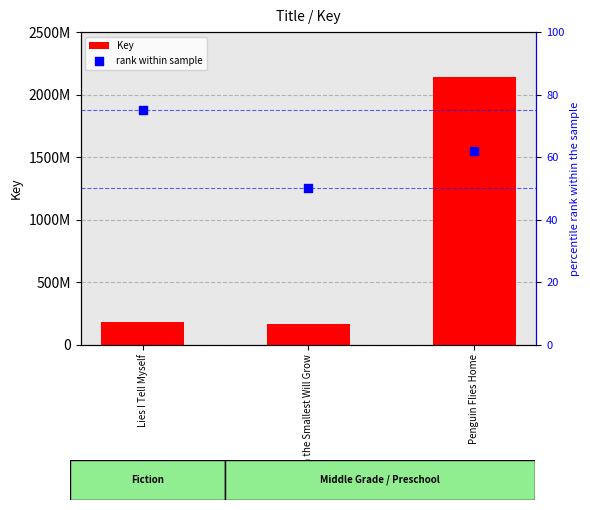

Which series reaches the minimum Y coordinate?

rank within sample